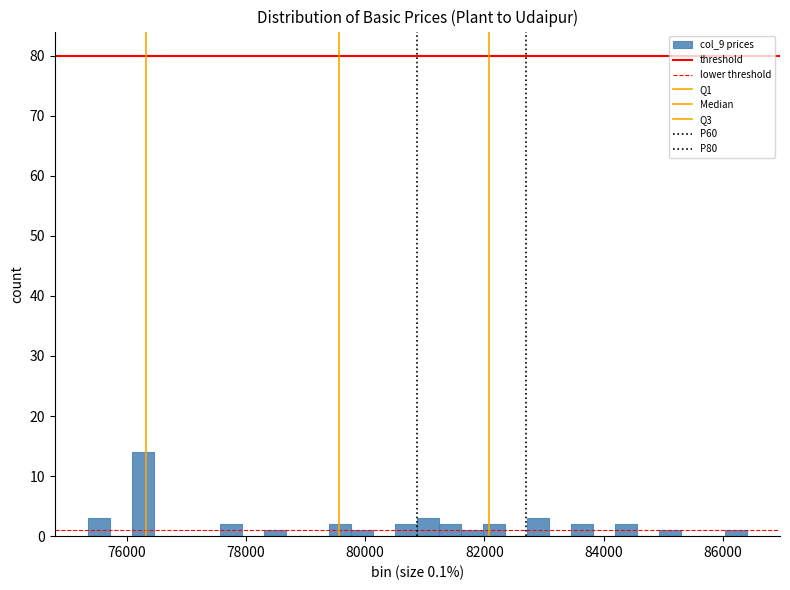

Read against the x-axis, roughly where is the centre of the tallest bar?

76200